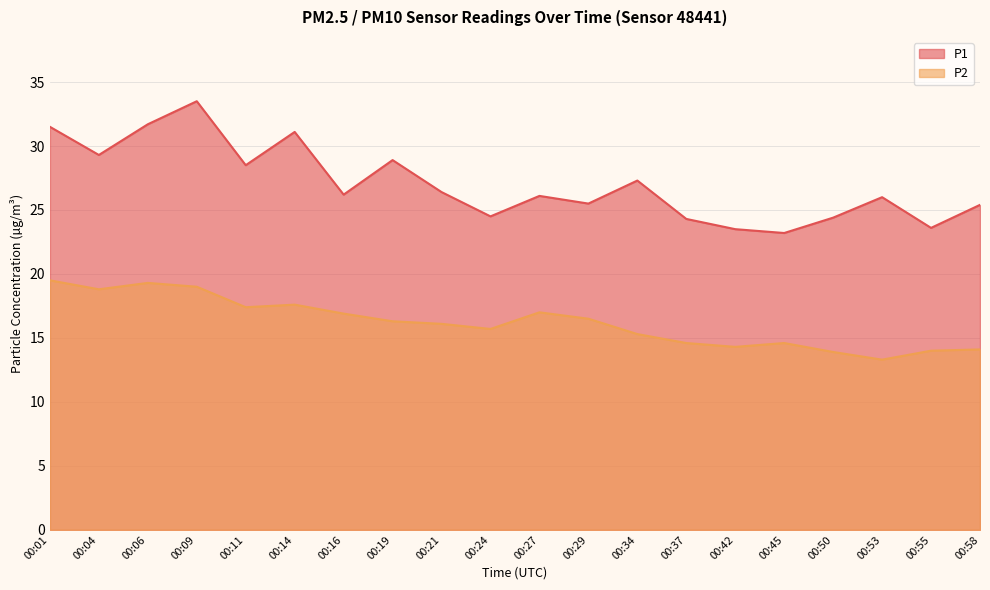

What is the greatest value displayed?

33.5